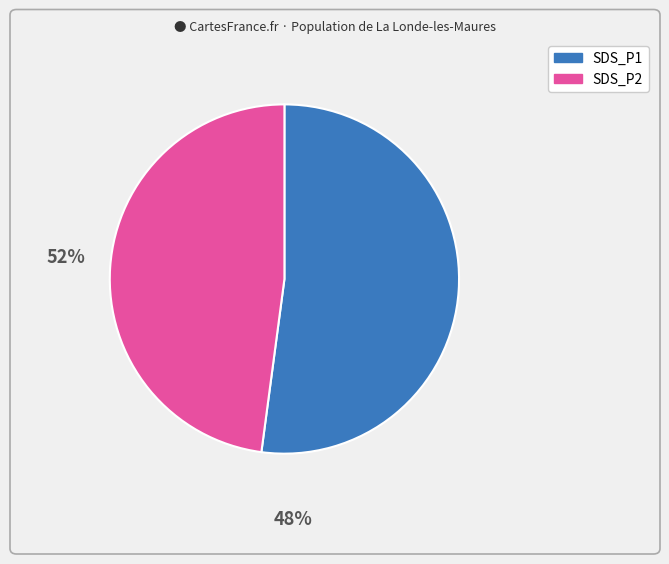

Which slice is the smallest?

SDS_P2